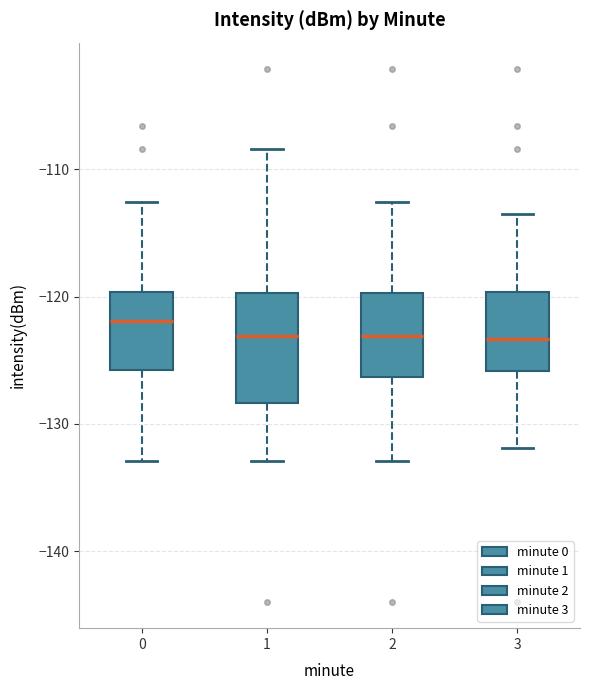

Where is the upper edge of the box at x = 0 on the y-axis? The values are not printed on the chart, so give them approximately, as read against the axis.

-120